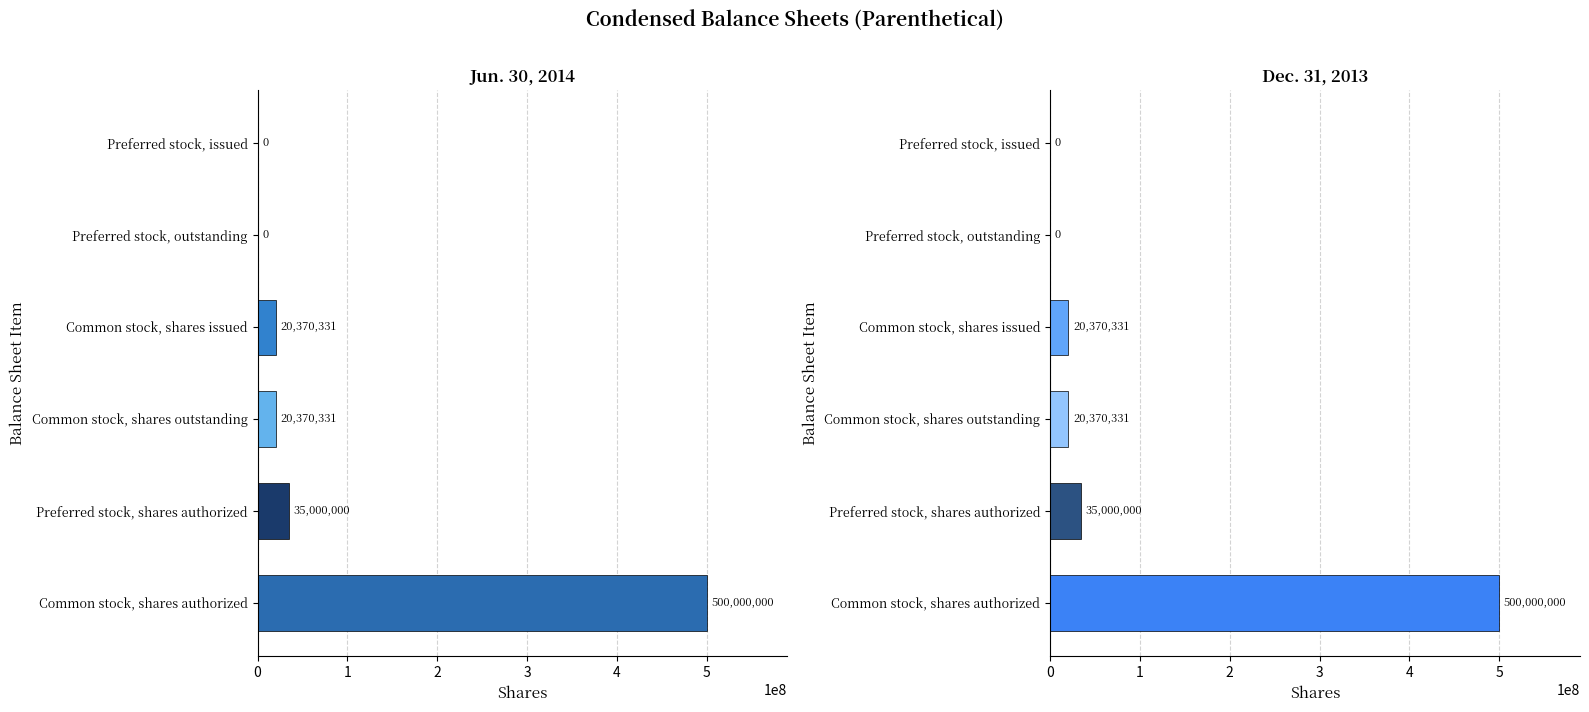

What is the sum of the Dec. 31, 2013 values at Common stock, shares issued and Common stock, shares authorized?

520370331